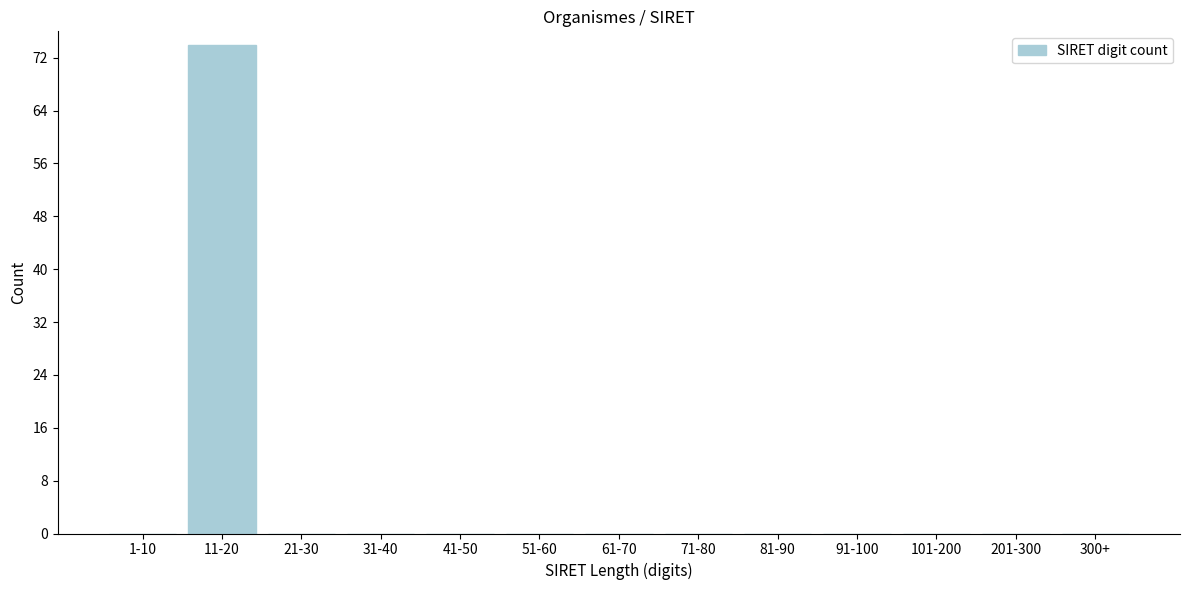

Reading right to left, list all the values displayed in this chart.

300+=0	201-300=0	101-200=0	91-100=0	81-90=0	71-80=0	61-70=0	51-60=0	41-50=0	31-40=0	21-30=0	11-20=74	1-10=0